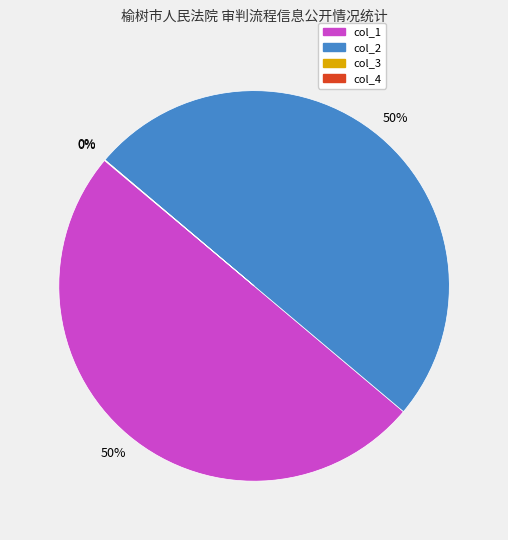

The col_2 slice represents 39% of the pie. True or false?

False